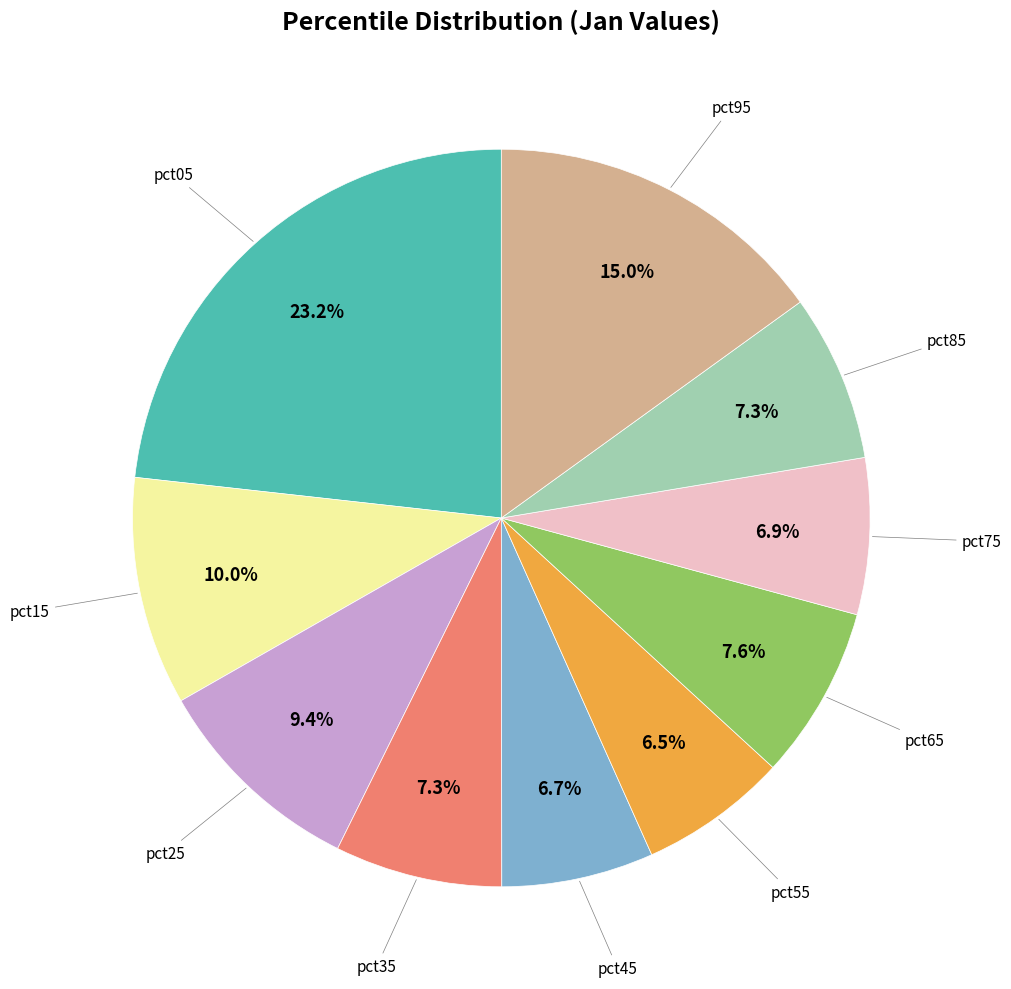

How many slices are in this pie chart?

10